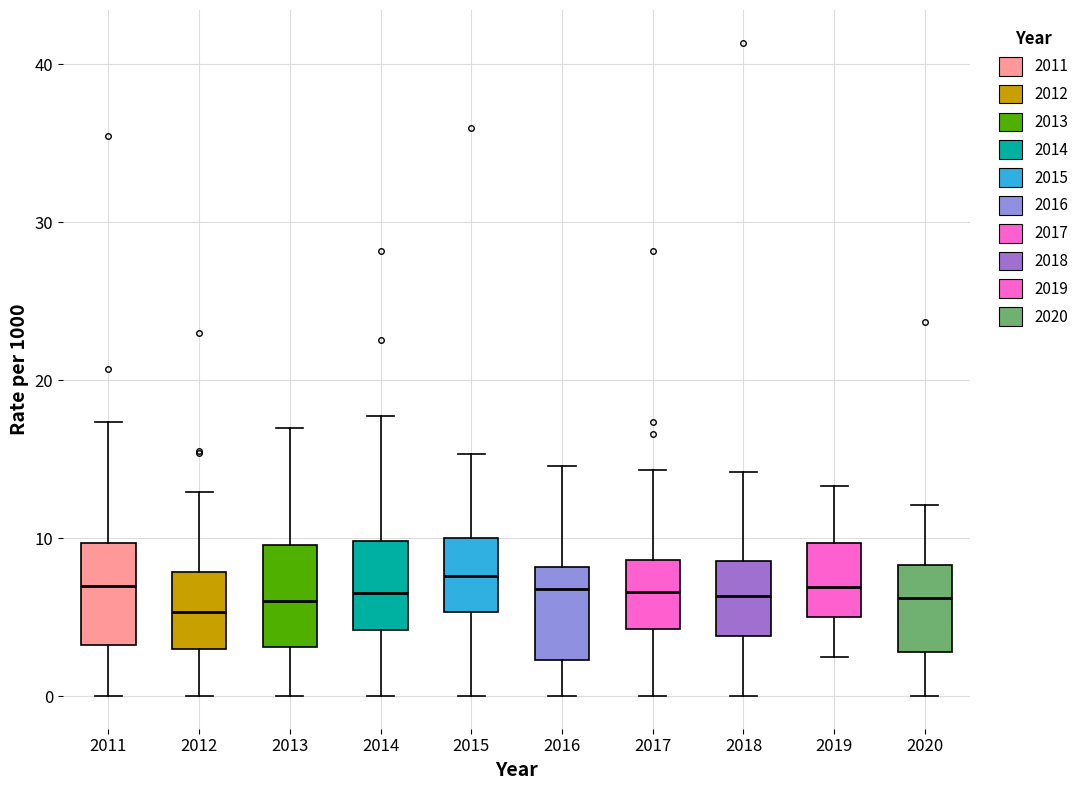

Reading left to right, read every box against the y-axis: the position of its median line, the range the box covers, and the ends of its whiskers. The values are not printed on the chart, so give them approximately, as read against the axis.

2011: median 7, box 3 to 10, whiskers 0 to 17
2012: median 5, box 3 to 8, whiskers 0 to 13
2013: median 6, box 3 to 10, whiskers 0 to 17
2014: median 7, box 4 to 10, whiskers 0 to 18
2015: median 8, box 5 to 10, whiskers 0 to 15
2016: median 7, box 2 to 8, whiskers 0 to 15
2017: median 7, box 4 to 9, whiskers 0 to 14
2018: median 6, box 4 to 9, whiskers 0 to 14
2019: median 7, box 5 to 10, whiskers 2 to 13
2020: median 6, box 3 to 8, whiskers 0 to 12